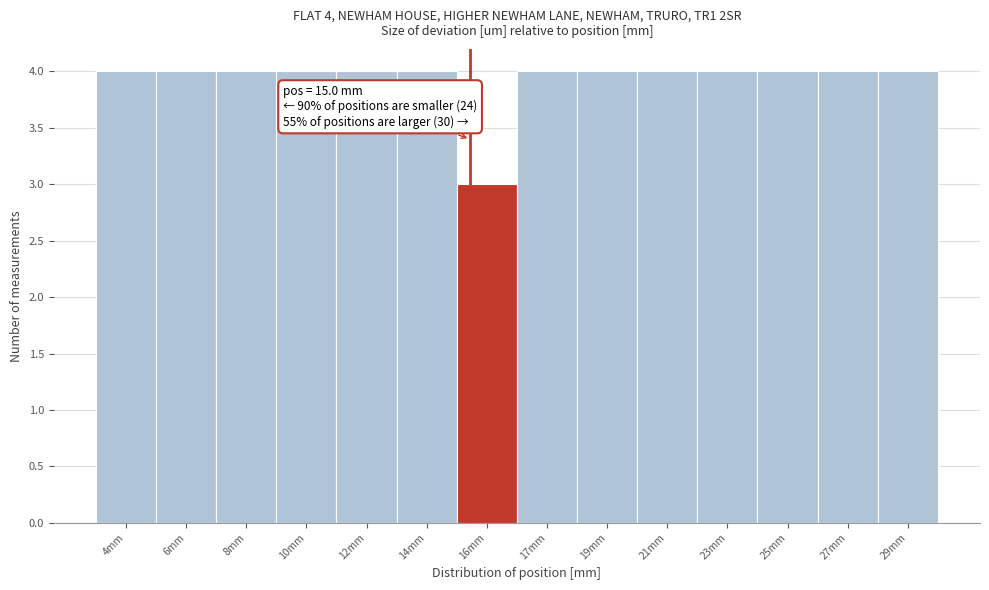

Reading left to right, transcribe all the data shown in this chart.

4	4	4	4	4	4	3	4	4	4	4	4	4	4